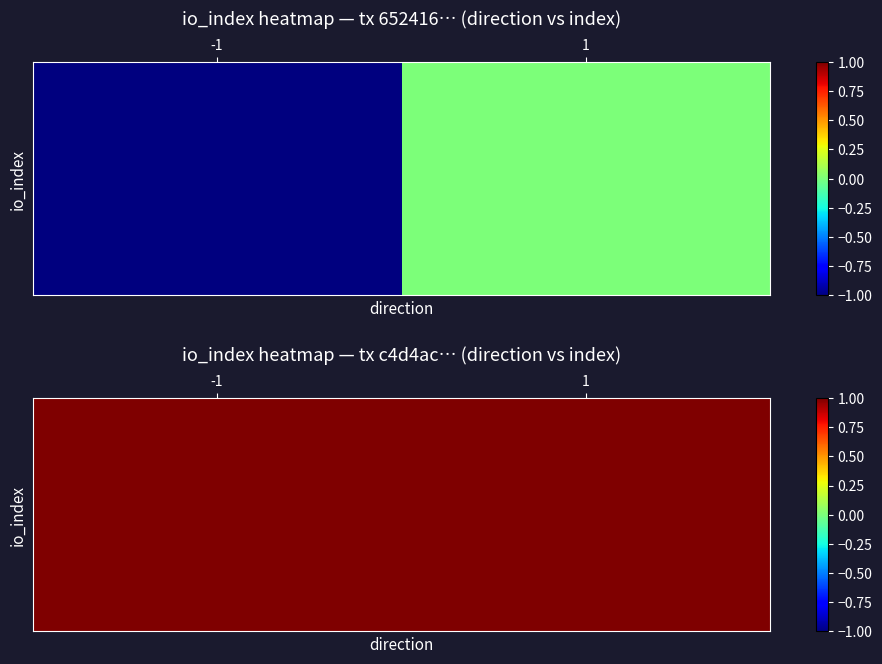

Reading left to right, transcribe all the data shown in this chart.

652416580de8dee20af5f08f49ac659c7a95c88: -1=-1	1=0
c4d4ac369ee108ec8005fe1089664909e7fd08a: -1=1	1=1